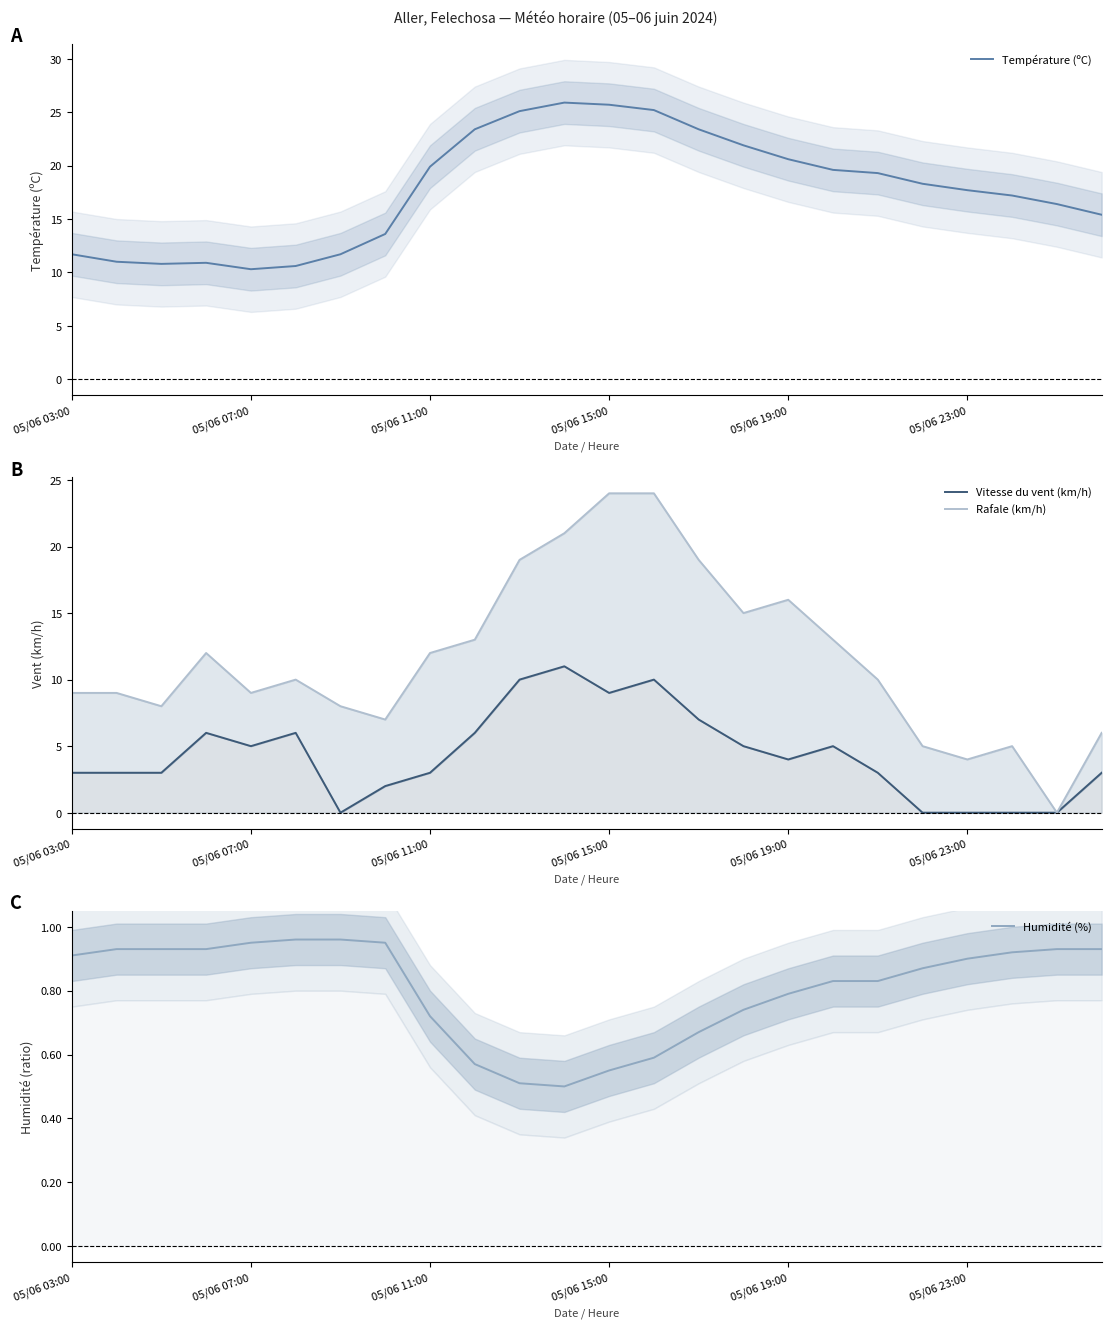

True or false: Vitesse du vent (km/h) and Température (ºC) intersect in this chart.

False